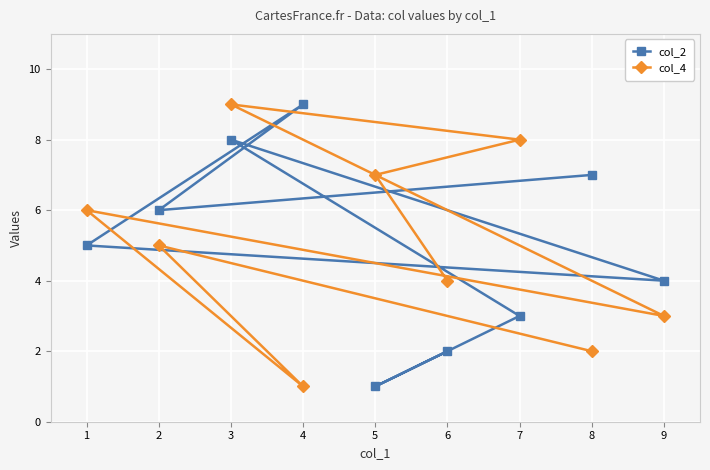

Between 7 and 8, which series saw the biggest shift?

col_4